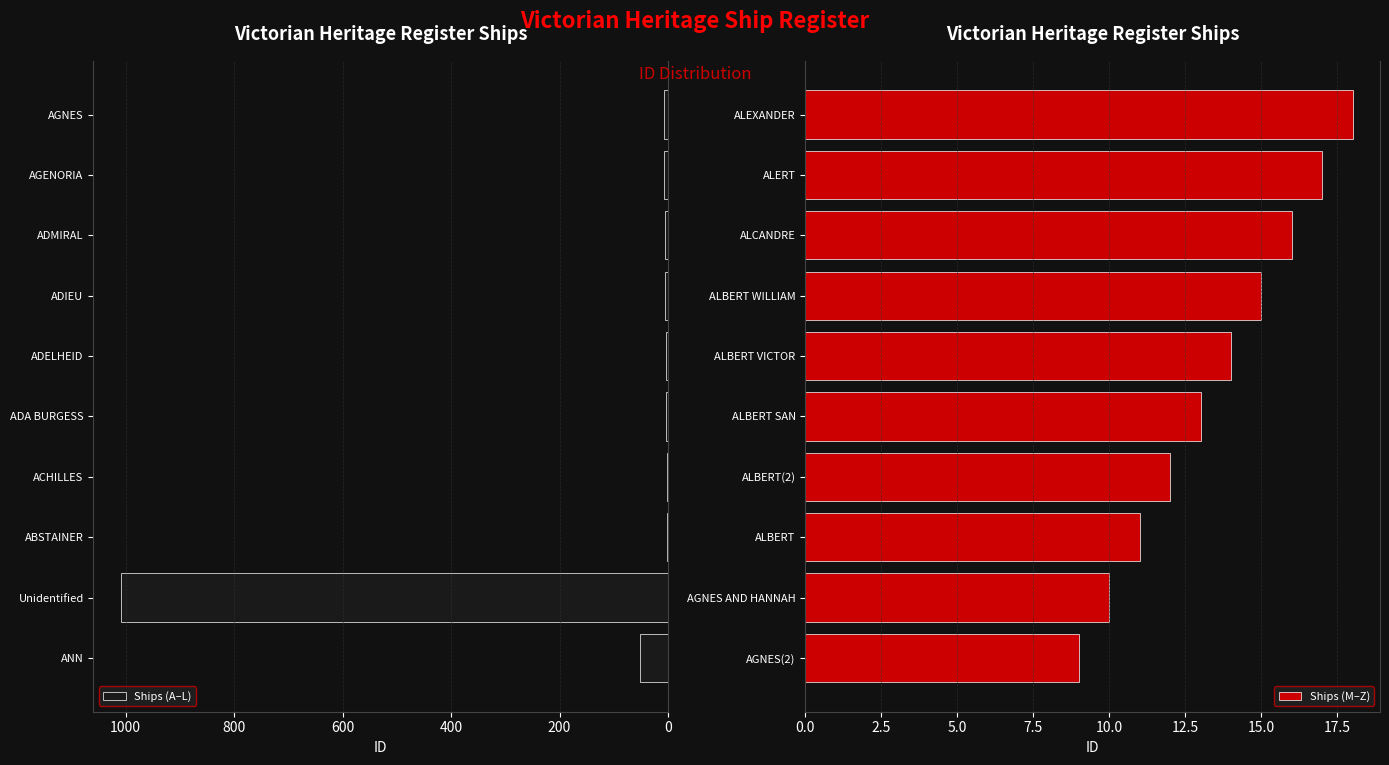

Reading left to right, what are all the values shown in this chart?

Ships (A–L): 51	1009	1	2	3	4	5	6	7	8
Ships (M–Z): 9	10	11	12	13	14	15	16	17	18